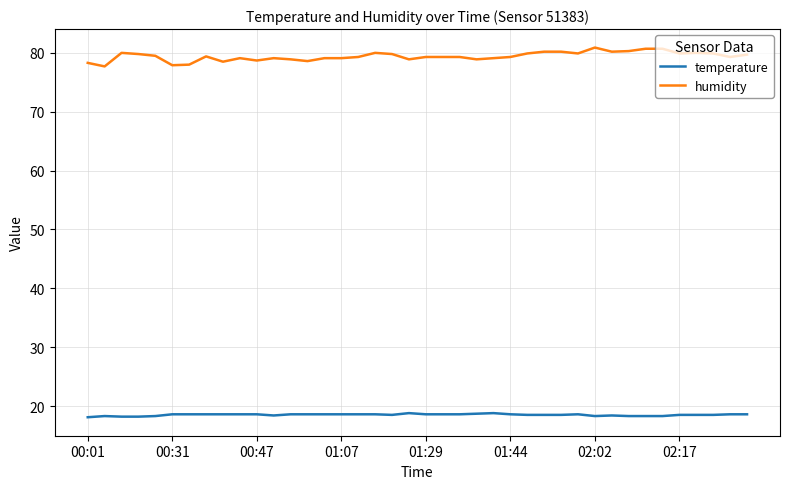

What is the highest value of the temperature series?

18.8